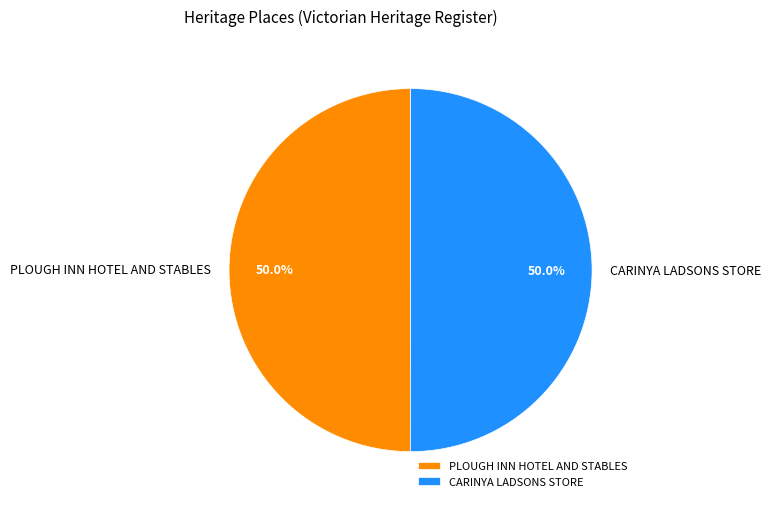

How many segments does this pie chart have?

2